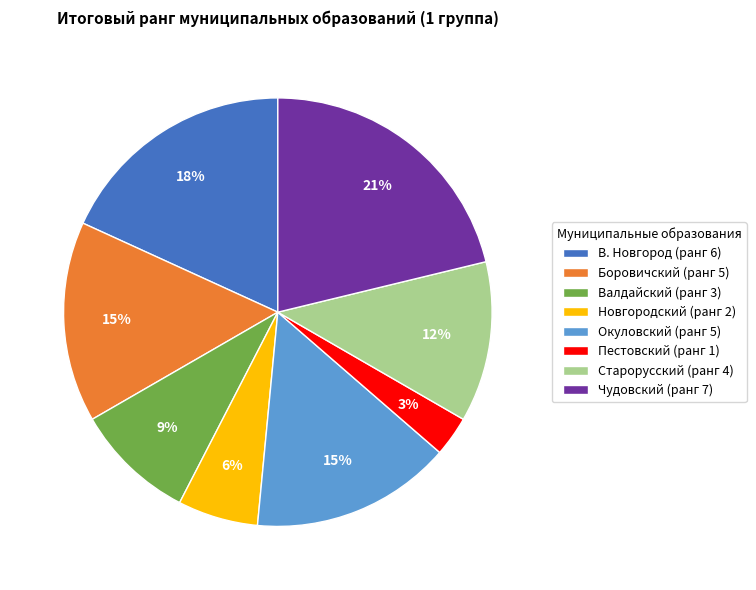

To the nearest percent, what is the combined percentage of Валдайский and Пестовский?

12%